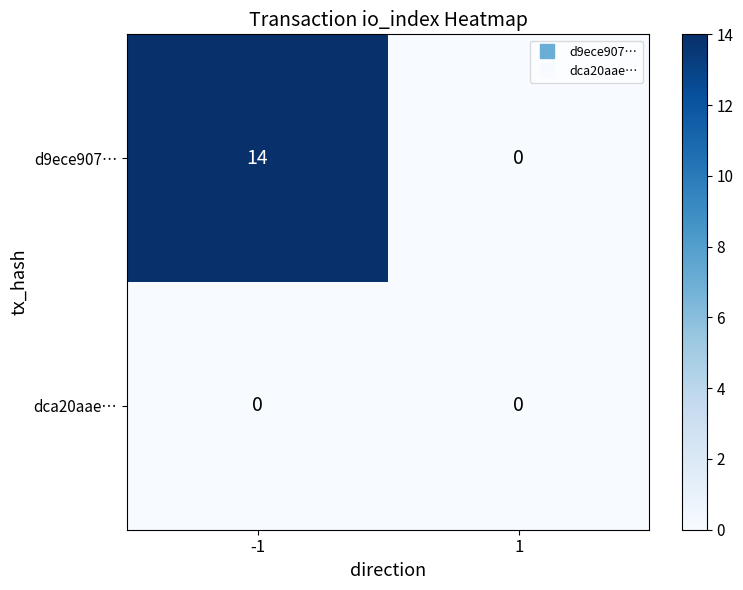

What value does the d9ece907… series have at -1, to the nearest 10?

10